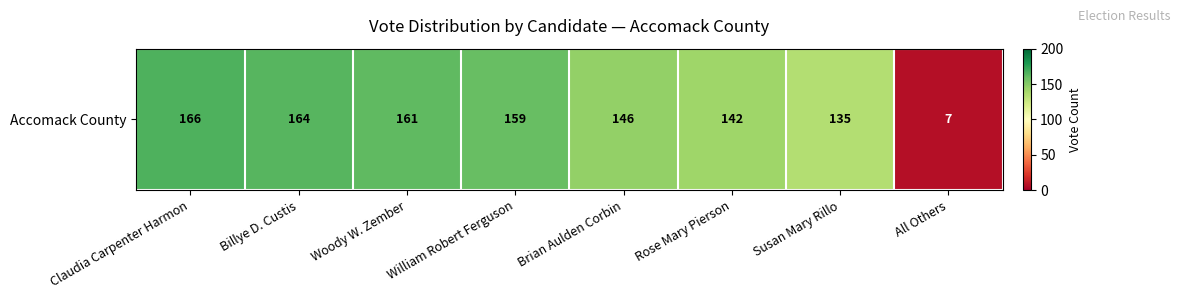

Approximately how many times larger is the value at Rose Mary Pierson compared to William Robert Ferguson?

0.9